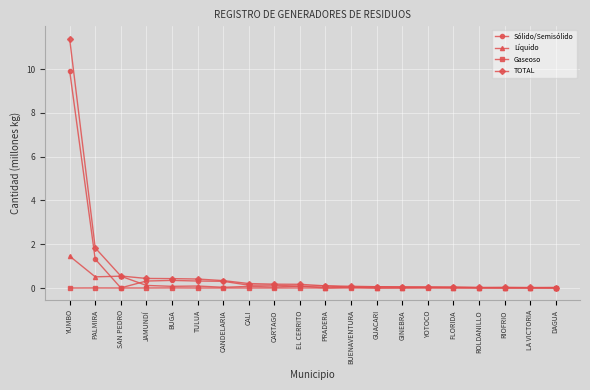

True or false: TOTAL has a value of 11.4 at YUMBO.

True